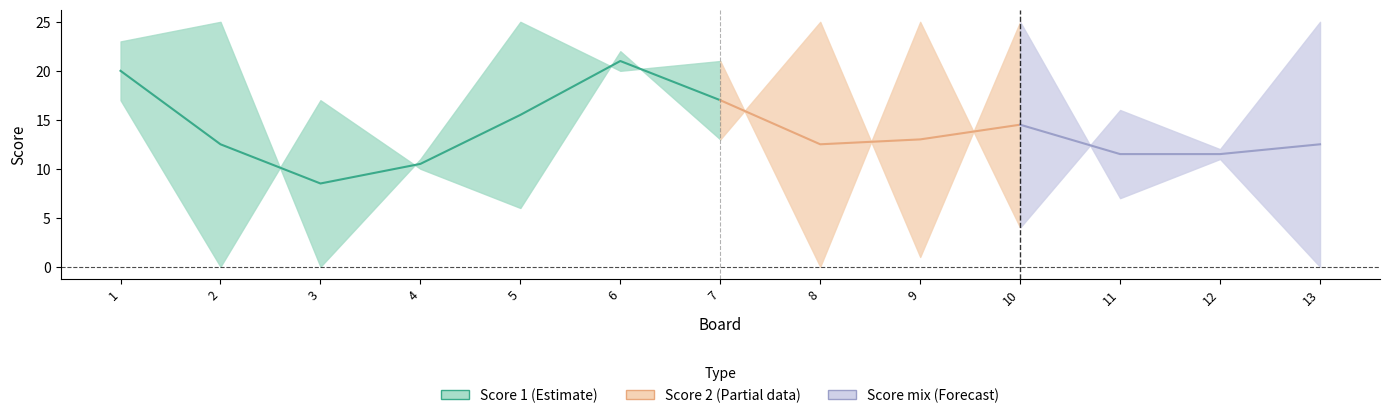

True or false: Score 2 has a value of 17 at 7.

False